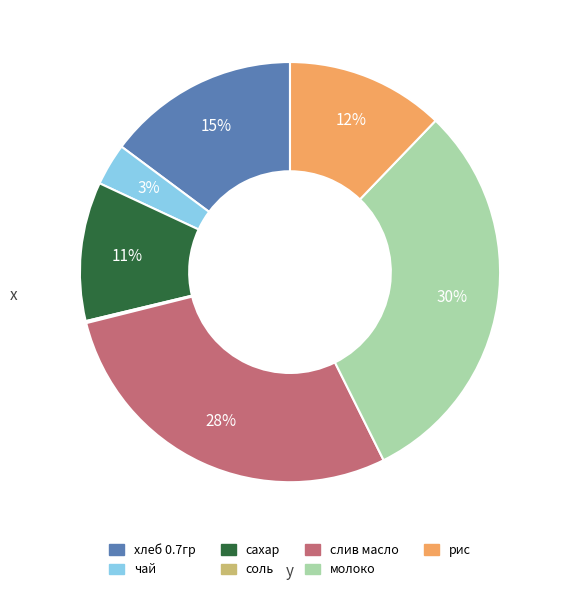

To the nearest percent, what is the average slice percentage?

14%